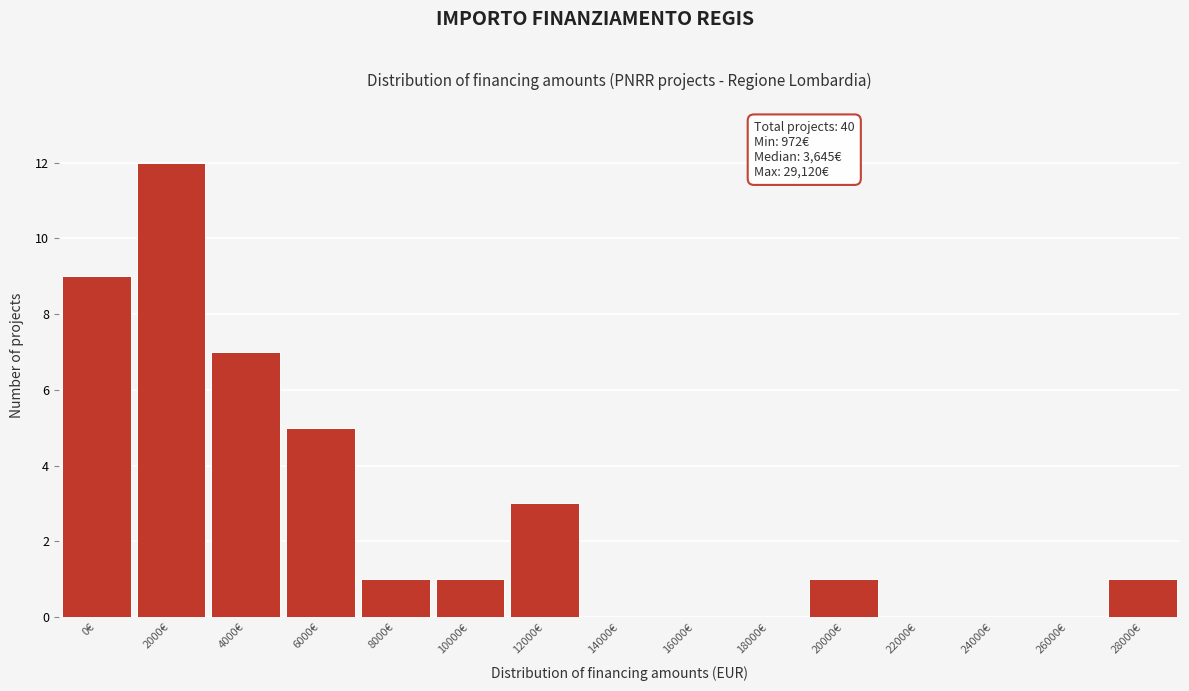

Reading right to left, extract all data points from this chart.

28000€=1	26000€=0	24000€=0	22000€=0	20000€=1	18000€=0	16000€=0	14000€=0	12000€=3	10000€=1	8000€=1	6000€=5	4000€=7	2000€=12	0€=9